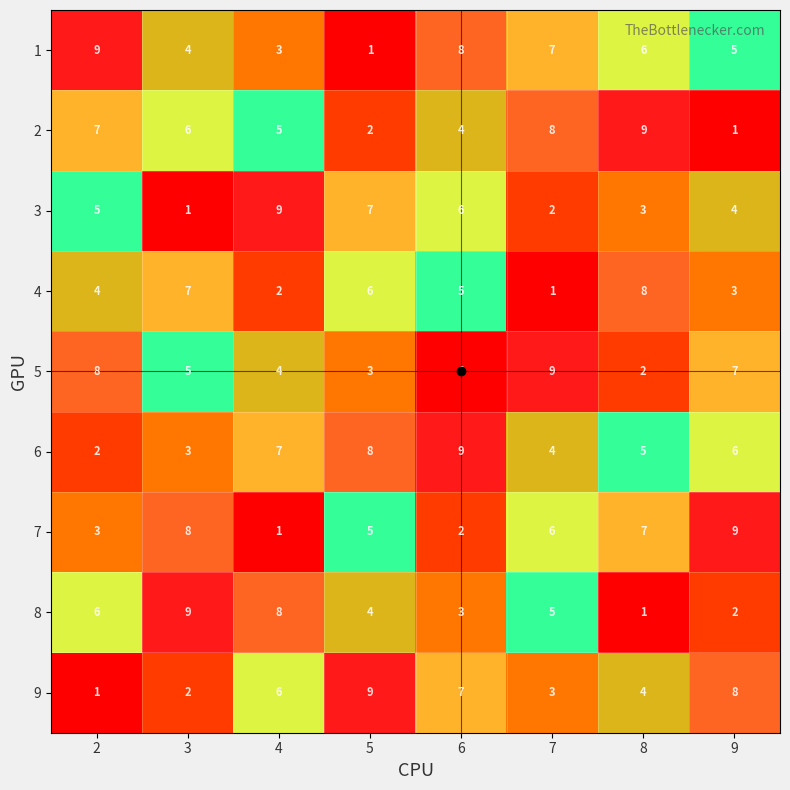

The value of 8 at 5 is 4. True or false?

True